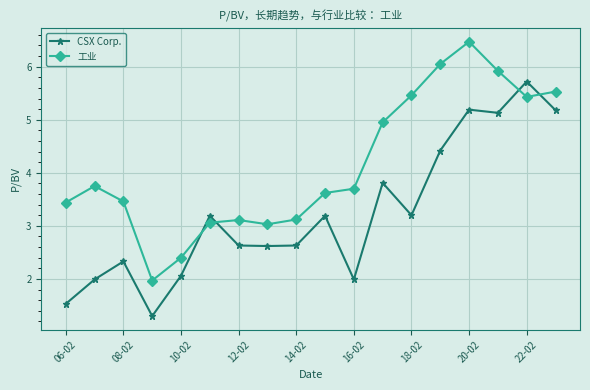

What are all the series names shown in the legend?

CSX Corp., 工业